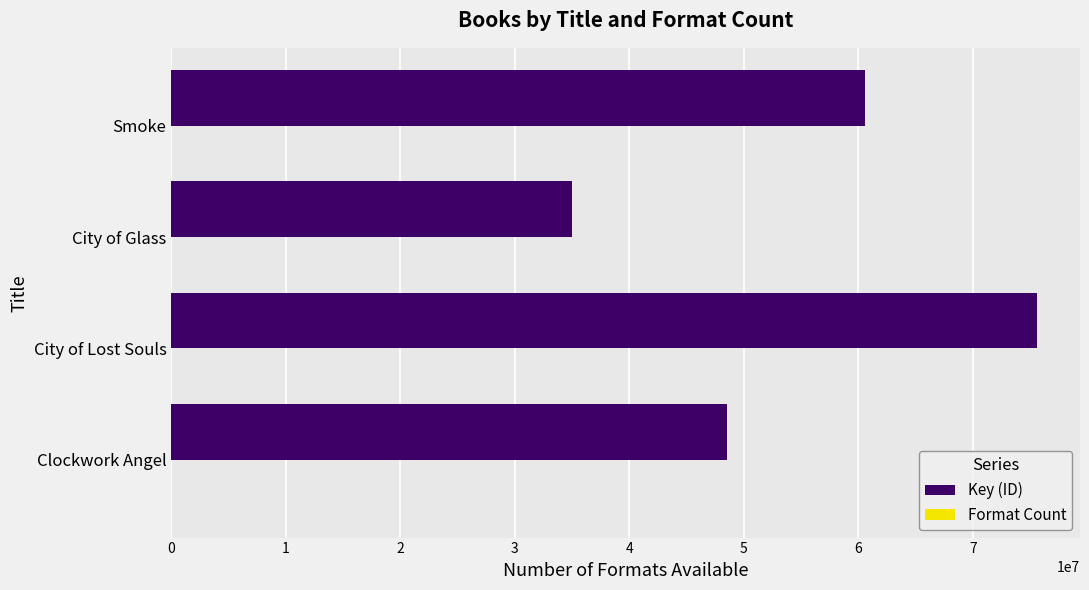

Where is Key (ID) nearest to the value 55310188?

Smoke